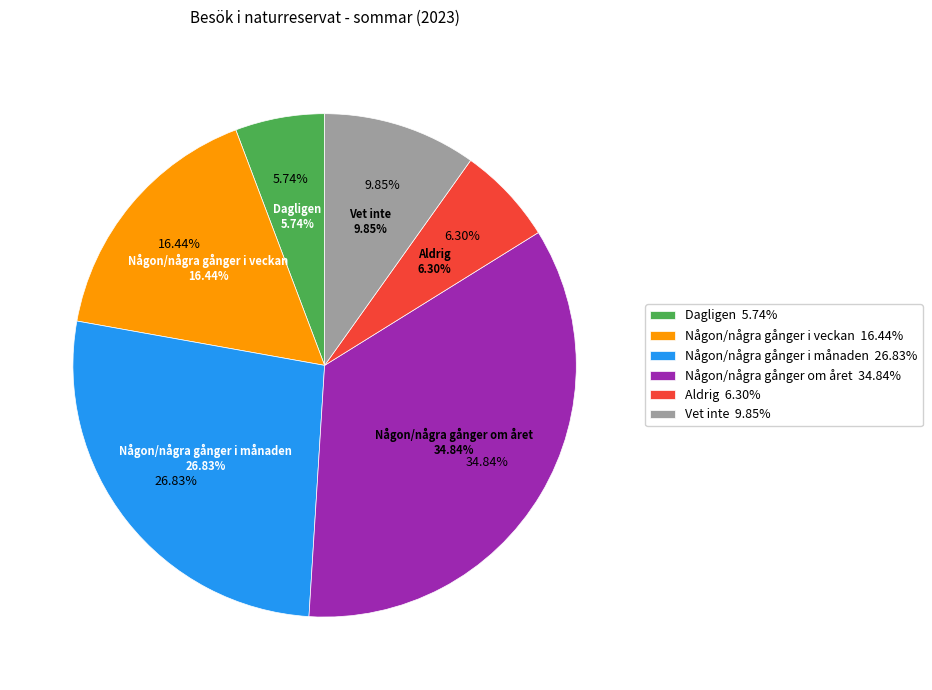

To the nearest percent, what portion does Någon/några gånger i månaden represent?

27%